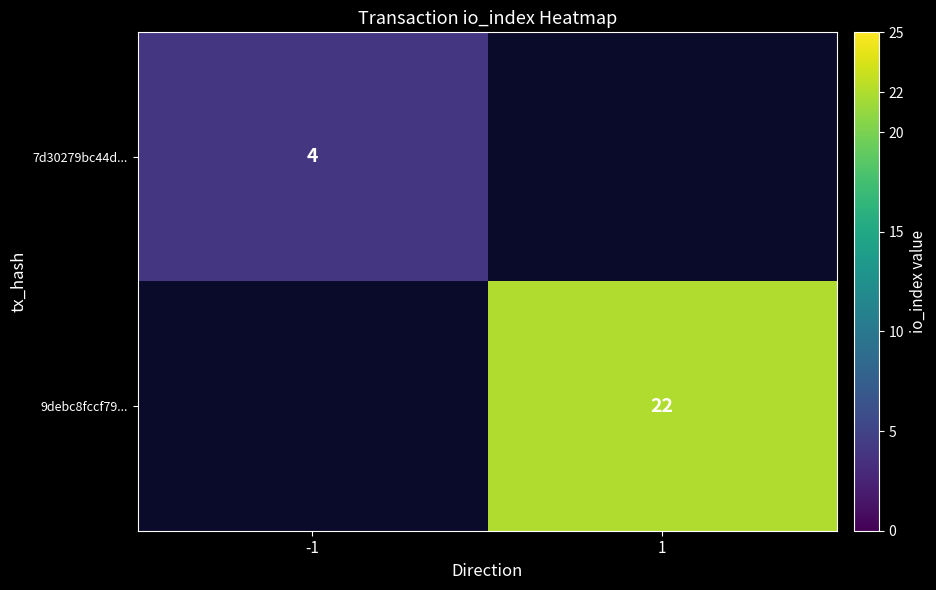

The 7d30279bc44d... series shows 6 at -1. True or false?

False